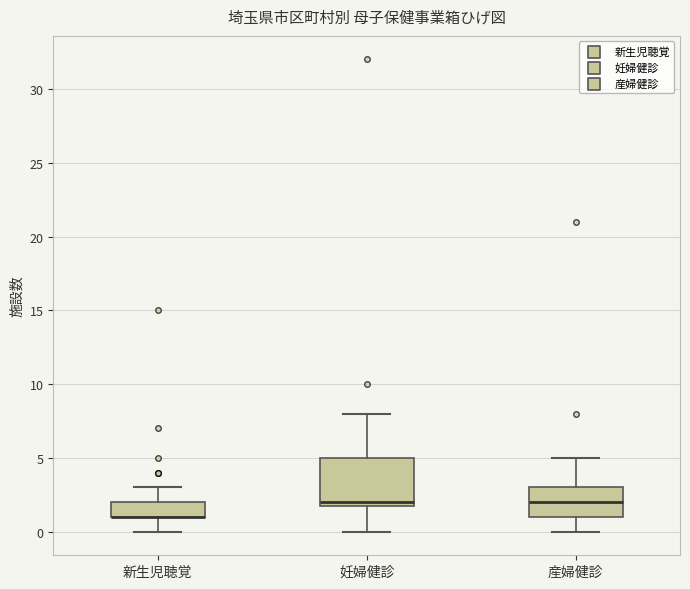

Reading left to right, read every box against the y-axis: the position of its median line, the range the box covers, and the ends of its whiskers. The values are not printed on the chart, so give them approximately, as read against the axis.

新生児聴覚: median 1 (drawn on the box's lower edge), box 1 to 2, whiskers 0 to 3
妊婦健診: median 2 (just above the box's lower edge), box 2 to 5, whiskers 0 to 8
産婦健診: median 2, box 1 to 3, whiskers 0 to 5